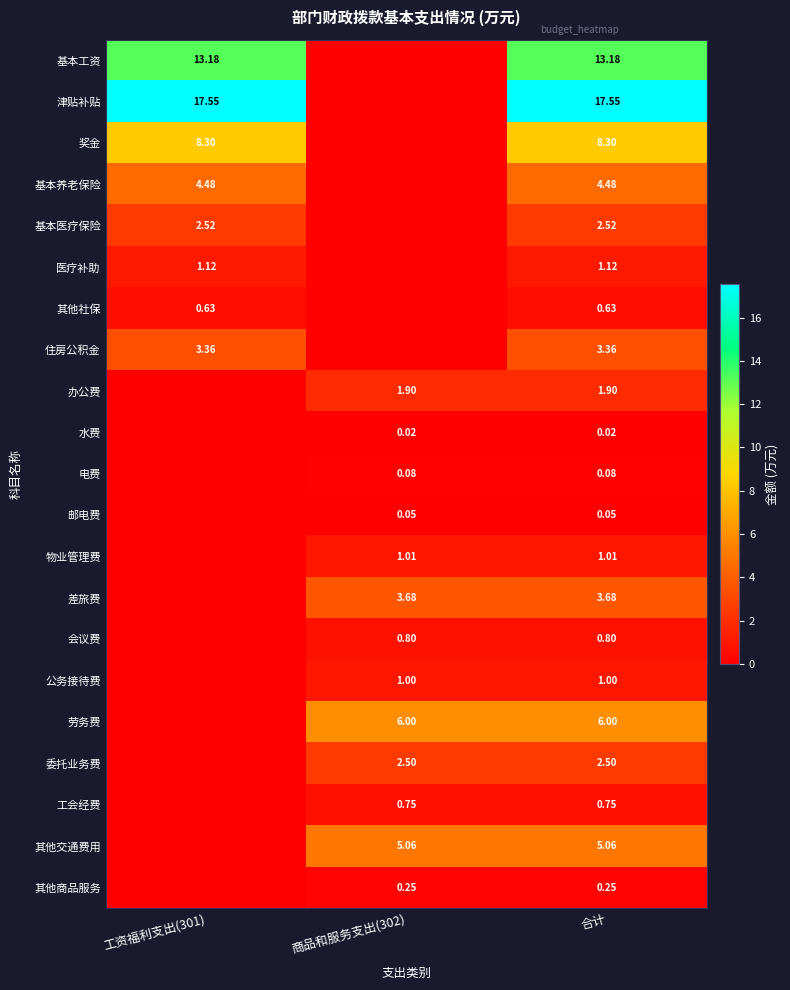

Is the value of 办公费 at 合计 greater than the value of 委托业务费 at 合计?

No